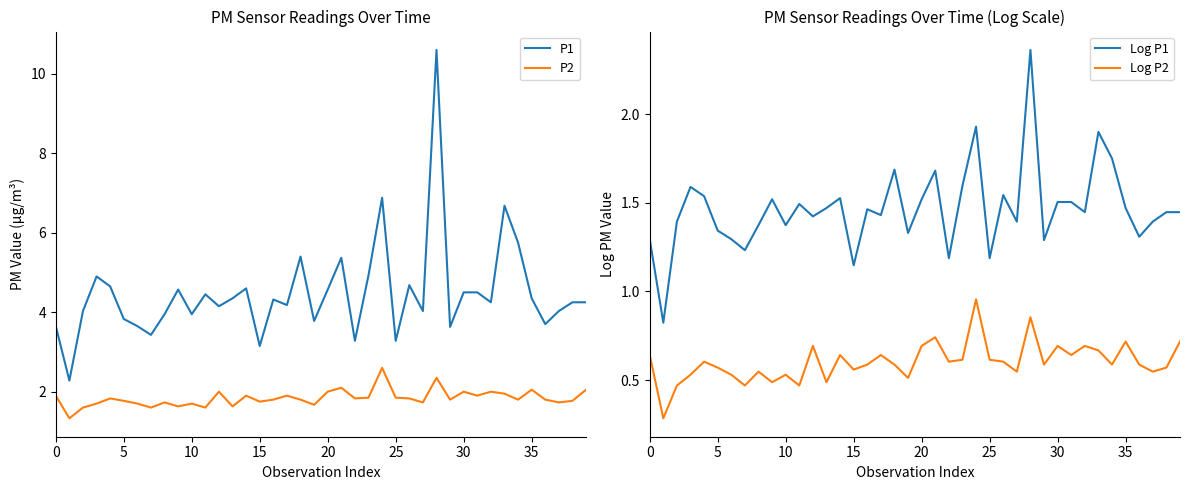

Does the chart display data point markers on the line(s)?

No